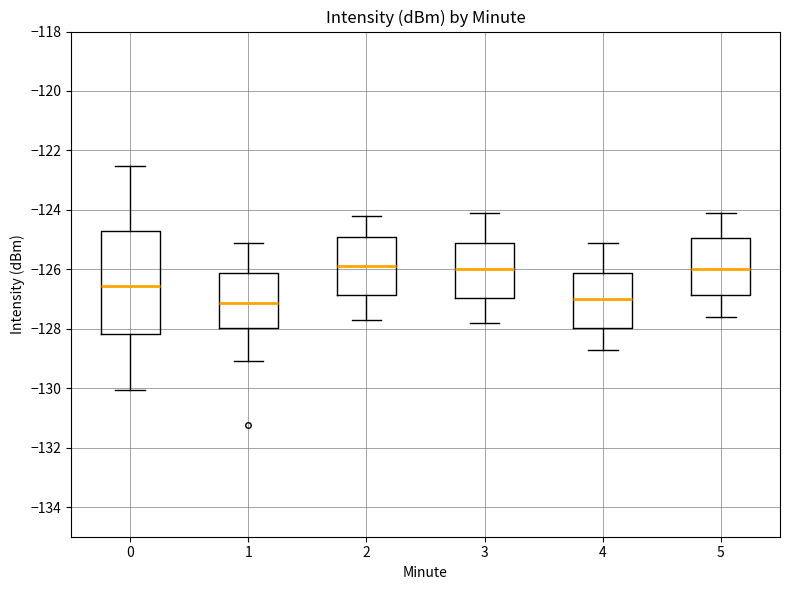

Where does the upper whisker of the box at x = 4 end on the y-axis? The values are not printed on the chart, so give them approximately, as read against the axis.

-125.0